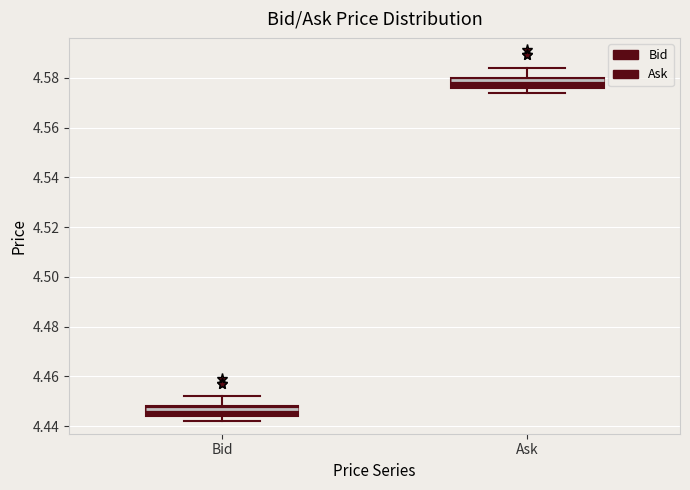

Reading left to right, read every box against the y-axis: the position of its median line, the range the box covers, and the ends of its whiskers. The values are not printed on the chart, so give them approximately, as read against the axis.

Bid: median 4.448 (just below the box's upper edge), box 4.444 to 4.448, whiskers 4.442 to 4.452
Ask: median 4.580 (just below the box's upper edge), box 4.576 to 4.580, whiskers 4.574 to 4.584